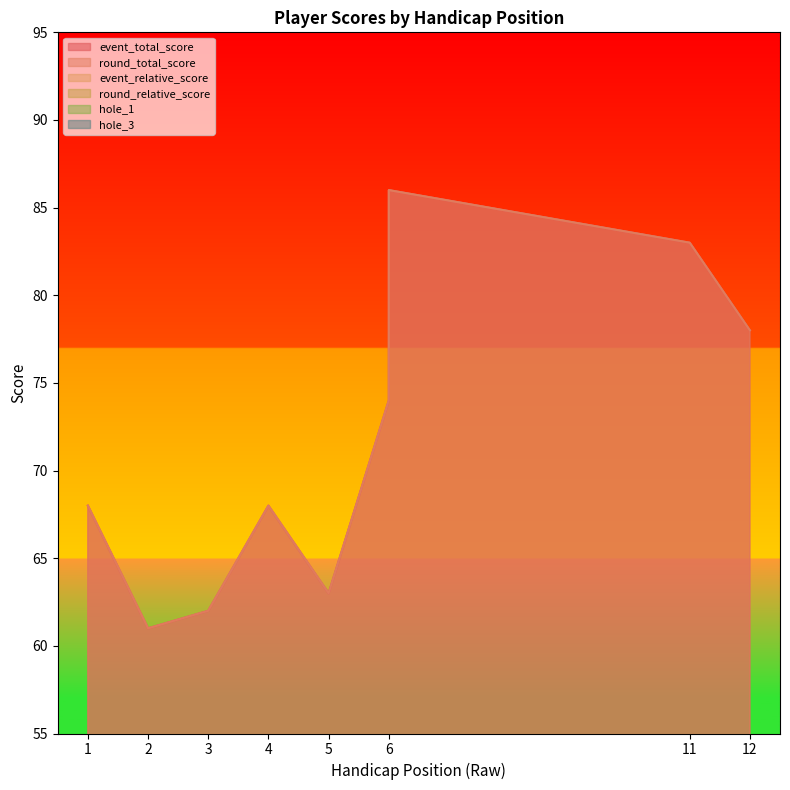

True or false: hole_3 and event_total_score cross at least once.

False